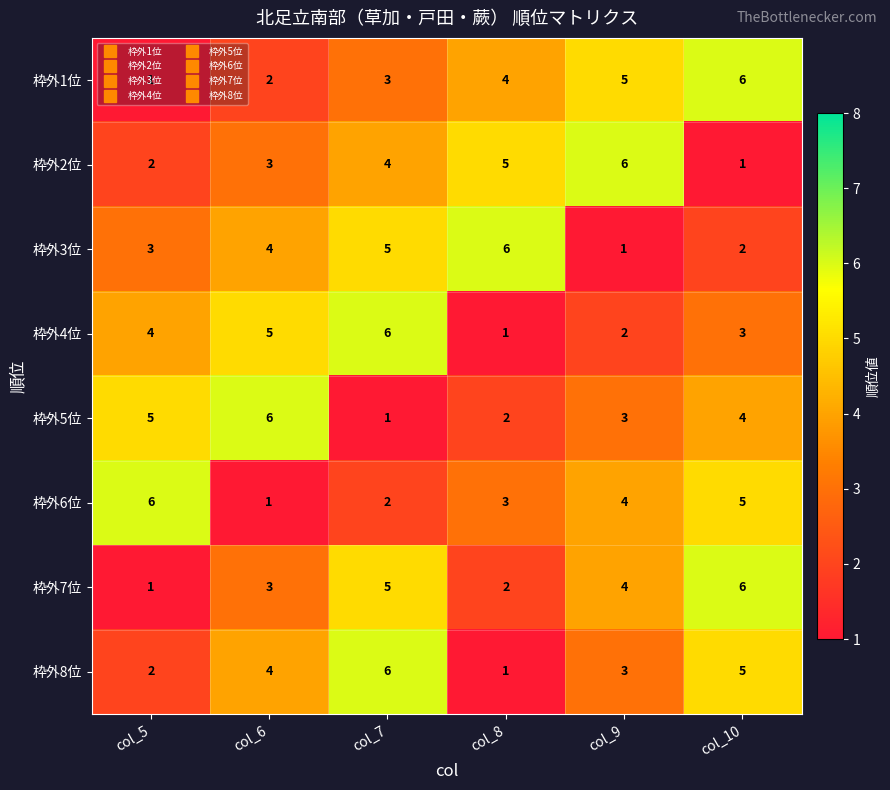

Which series changed the most between col_5 and col_6?

枠外6位